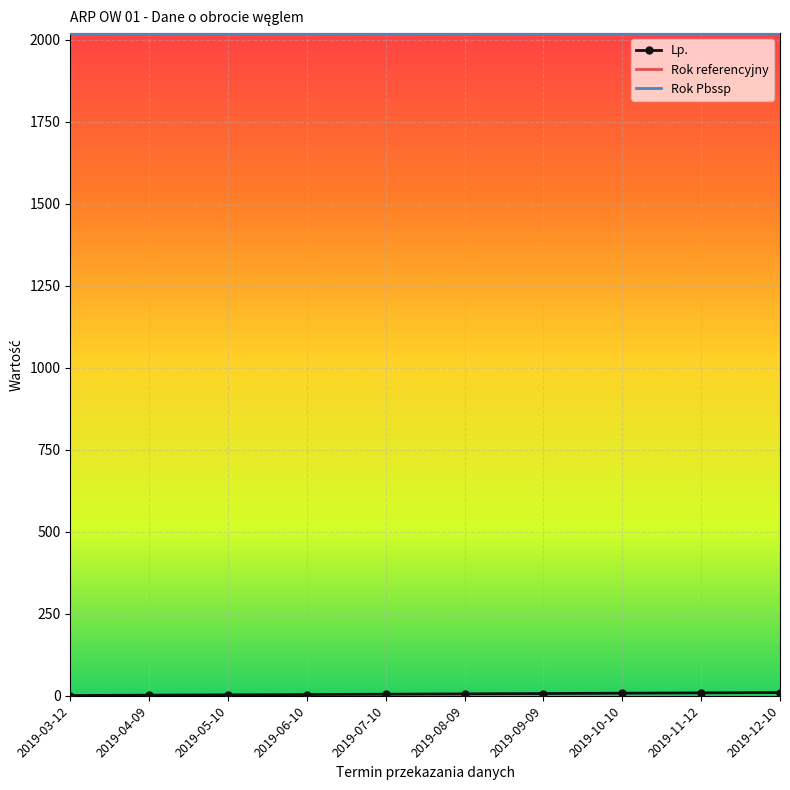

What is the value of the Lp. point at the 10th from the left?

10